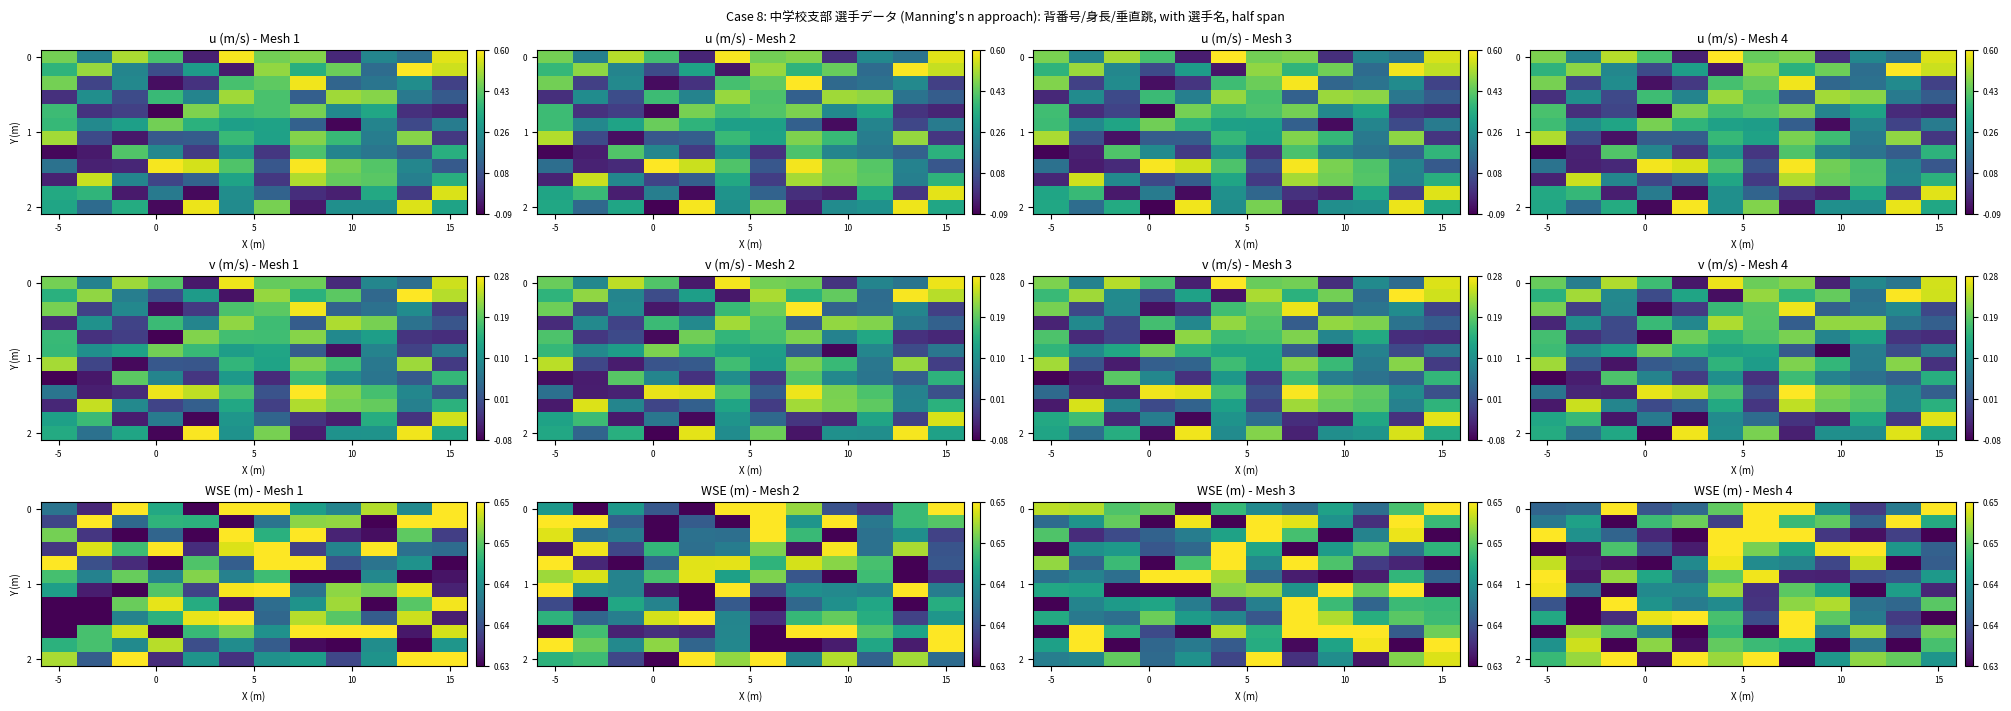

At how many categories does at least one series exceed 0?

12